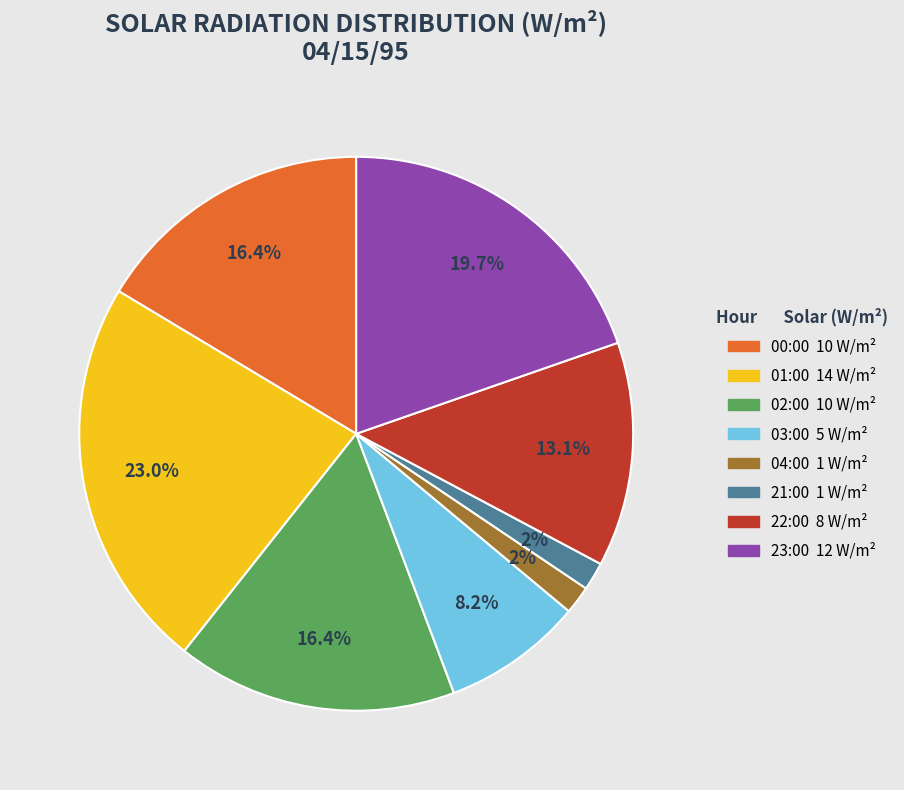

Does any single category account for the majority?

No